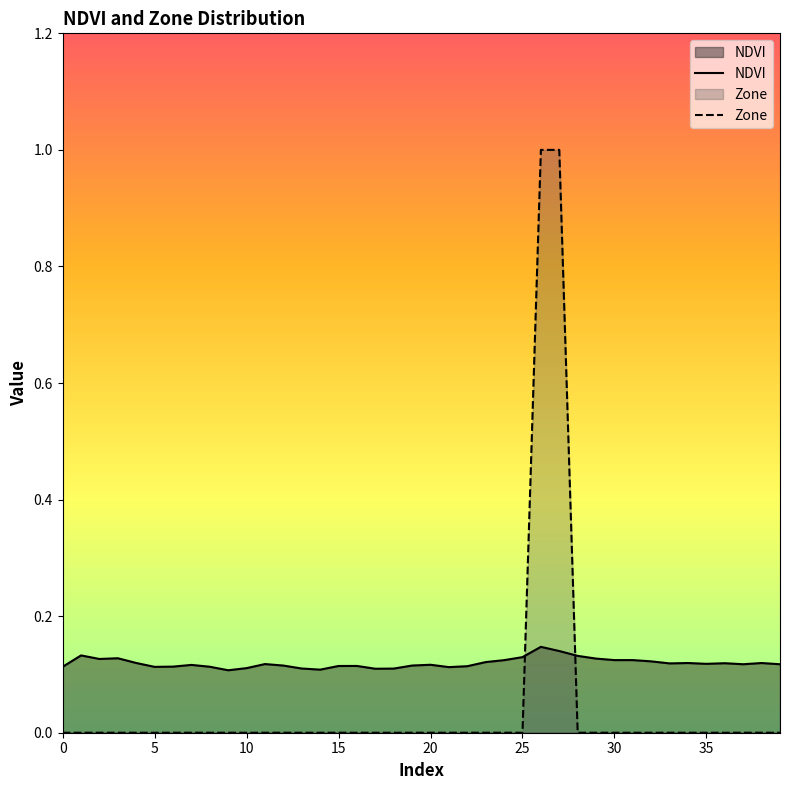

True or false: Zone has a value of -0.7 at 37.

False